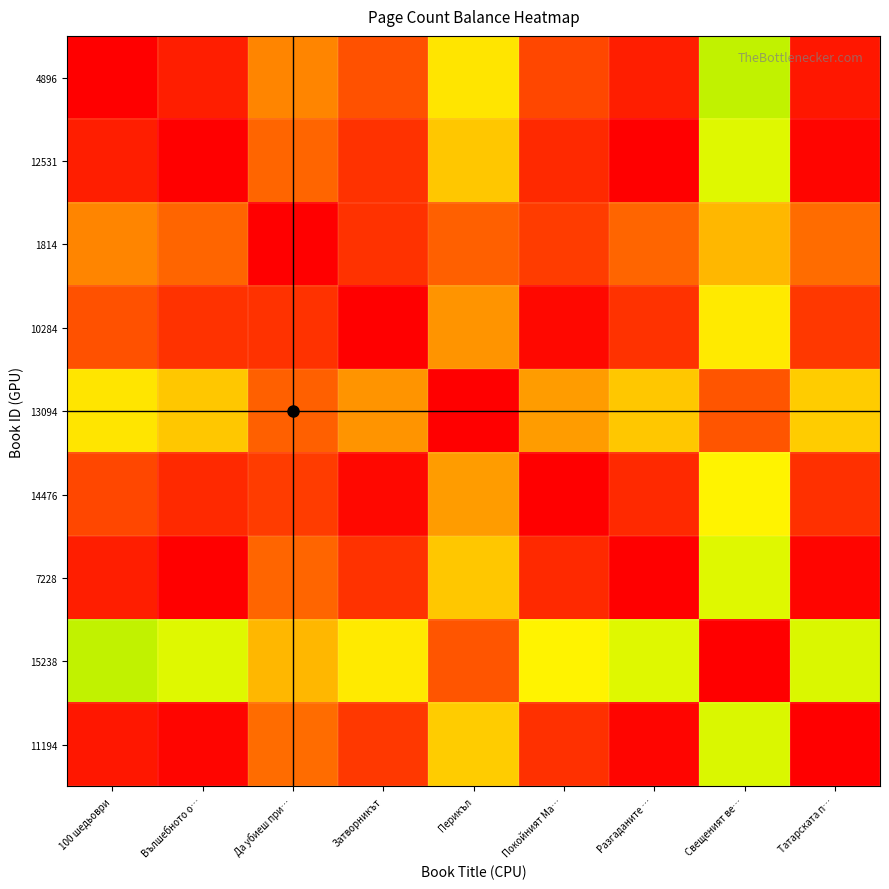

Reading left to right, extract all data points from this chart.

4896: 100 шедьоври=0.0	Вълшебното о…=0.1	Да убиеш при…=0.3	Затворникът=0.2	Перикъл=0.5	Покойният Ма…=0.2	Разгаданите …=0.1	Свещеният ве…=0.7	Татарската п…=0.1
12531: 100 шедьоври=0.1	Вълшебното о…=0.0	Да убиеш при…=0.2	Затворникът=0.1	Перикъл=0.5	Покойният Ма…=0.1	Разгаданите …=0.0	Свещеният ве…=0.7	Татарската п…=0.0
1814: 100 шедьоври=0.3	Вълшебното о…=0.2	Да убиеш при…=0.0	Затворникът=0.1	Перикъл=0.2	Покойният Ма…=0.1	Разгаданите …=0.2	Свещеният ве…=0.4	Татарската п…=0.3
10284: 100 шедьоври=0.2	Вълшебното о…=0.1	Да убиеш при…=0.1	Затворникът=0.0	Перикъл=0.3	Покойният Ма…=0.0	Разгаданите …=0.1	Свещеният ве…=0.6	Татарската п…=0.1
13094: 100 шедьоври=0.5	Вълшебното о…=0.5	Да убиеш при…=0.2	Затворникът=0.3	Перикъл=0.0	Покойният Ма…=0.4	Разгаданите …=0.5	Свещеният ве…=0.2	Татарската п…=0.5
14476: 100 шедьоври=0.2	Вълшебното о…=0.1	Да убиеш при…=0.1	Затворникът=0.0	Перикъл=0.4	Покойният Ма…=0.0	Разгаданите …=0.1	Свещеният ве…=0.6	Татарската п…=0.1
7228: 100 шедьоври=0.1	Вълшебното о…=0.0	Да убиеш при…=0.2	Затворникът=0.1	Перикъл=0.5	Покойният Ма…=0.1	Разгаданите …=0.0	Свещеният ве…=0.7	Татарската п…=0.0
15238: 100 шедьоври=0.7	Вълшебното о…=0.7	Да убиеш при…=0.4	Затворникът=0.6	Перикъл=0.2	Покойният Ма…=0.6	Разгаданите …=0.7	Свещеният ве…=0.0	Татарската п…=0.7
11194: 100 шедьоври=0.1	Вълшебното о…=0.0	Да убиеш при…=0.3	Затворникът=0.1	Перикъл=0.5	Покойният Ма…=0.1	Разгаданите …=0.0	Свещеният ве…=0.7	Татарската п…=0.0